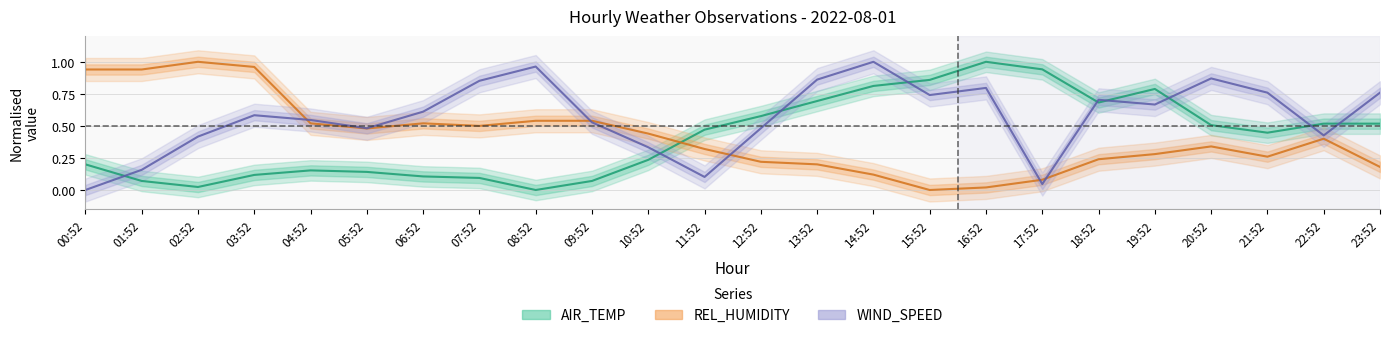

What is the sum of the WIND_SPEED values at 04:52 and 19:52?

1.2